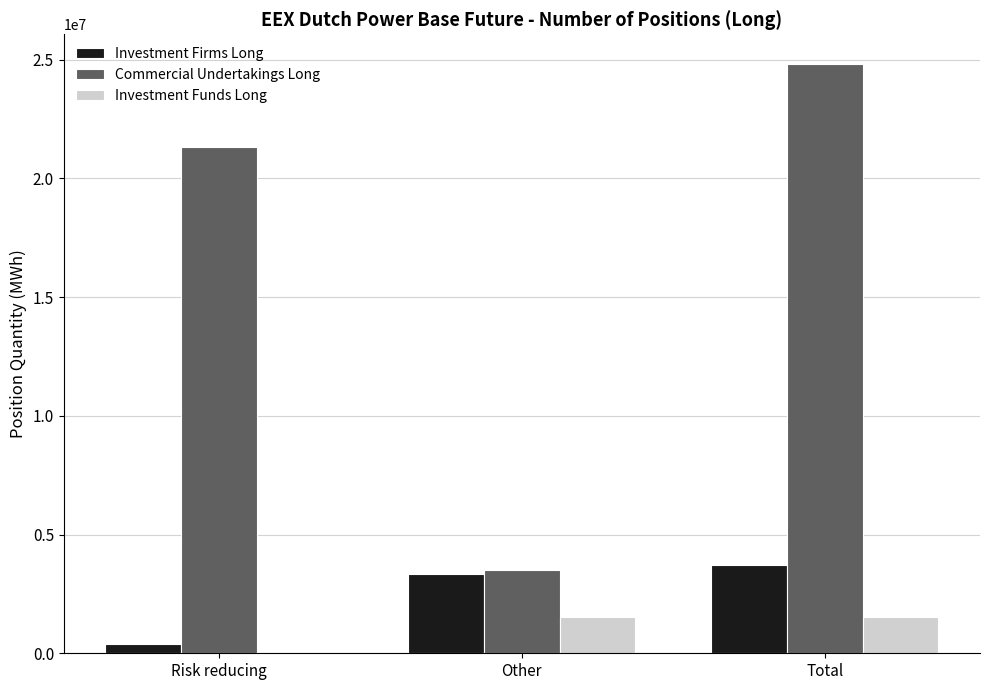

Reading left to right, transcribe all the data shown in this chart.

Investment Firms Long: Risk reducing=370112	Other=3336715	Total=3706827
Commercial Undertakings Long: Risk reducing=21330666	Other=3500909	Total=24831575
Investment Funds Long: Risk reducing=0	Other=1513092	Total=1513092